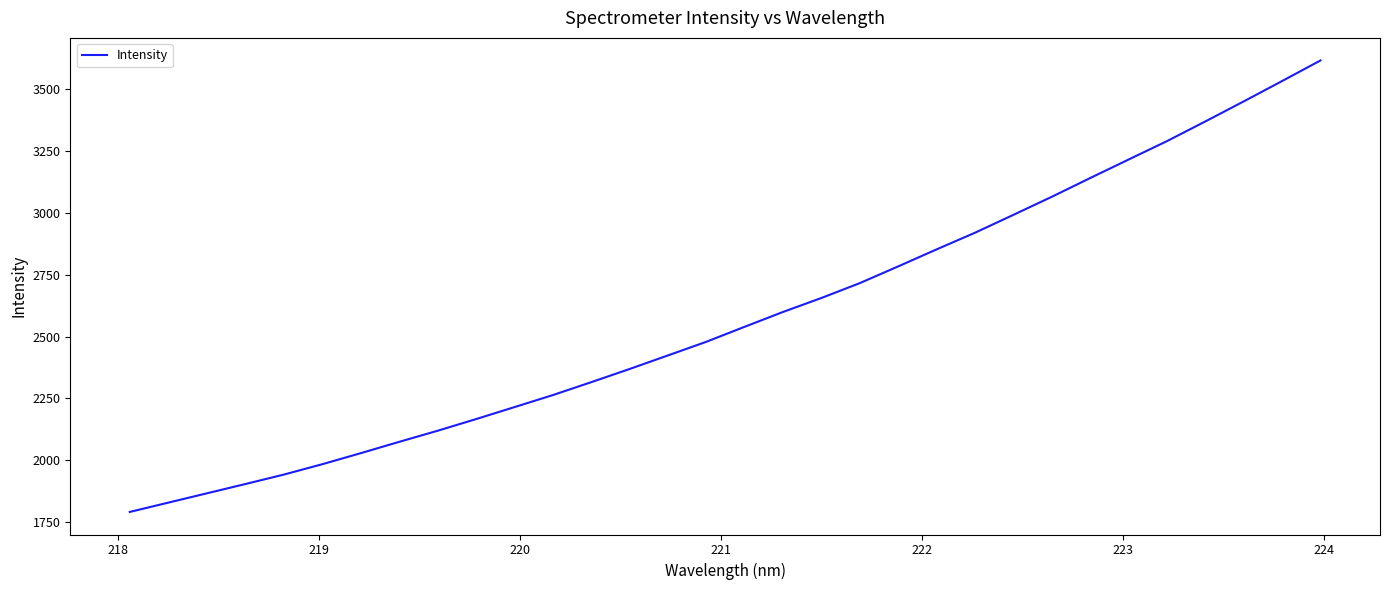

What is the greatest value displayed?

3616.0